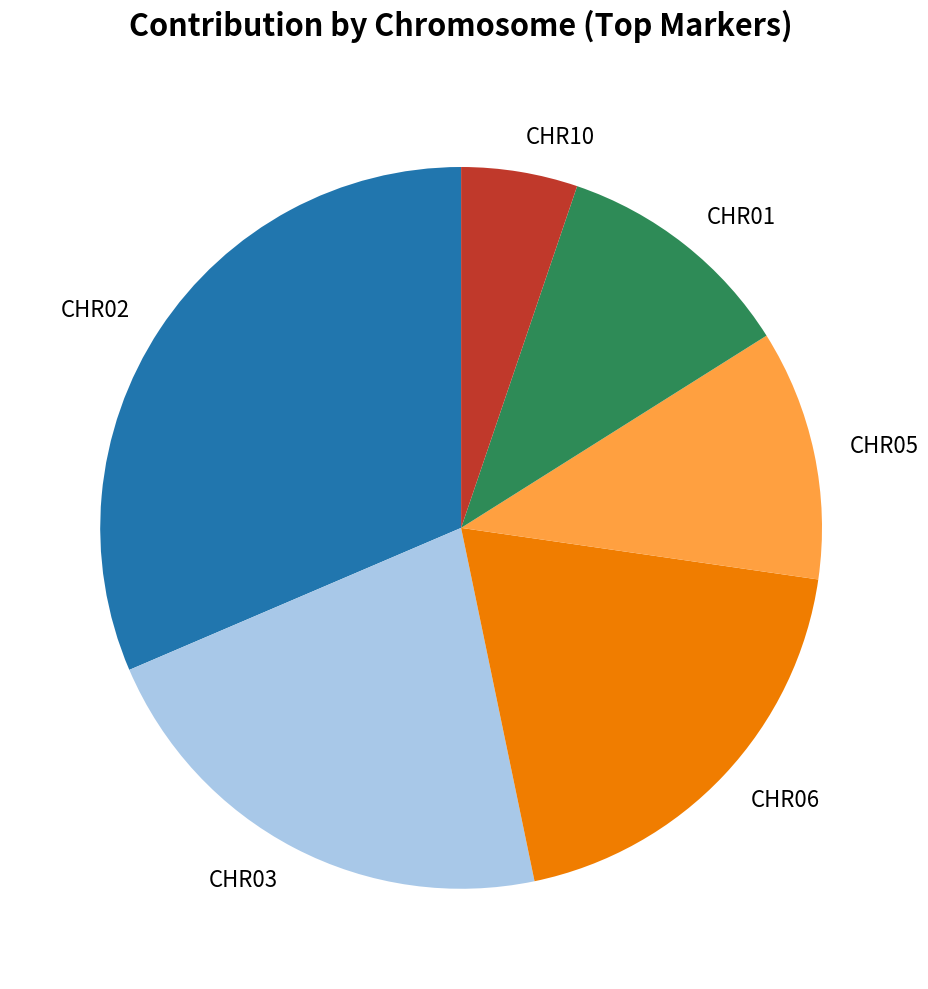

Is it true that CHR03 is 22% of the pie?

True